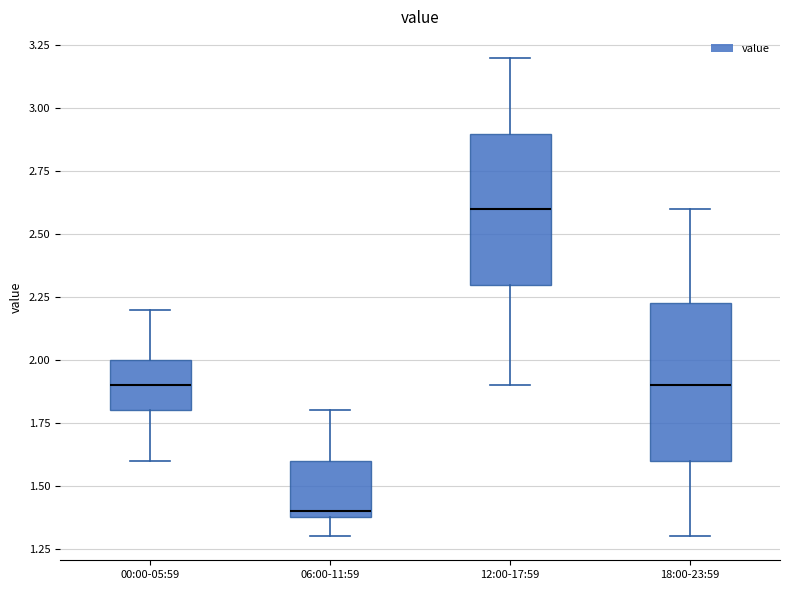

Where is the upper edge of the box for 00:00-05:59 on the y-axis? The values are not printed on the chart, so give them approximately, as read against the axis.

2.00